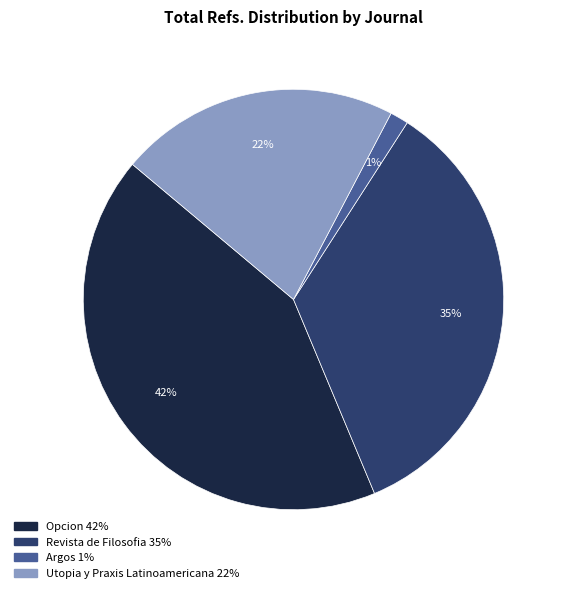

How many segments does this pie chart have?

4